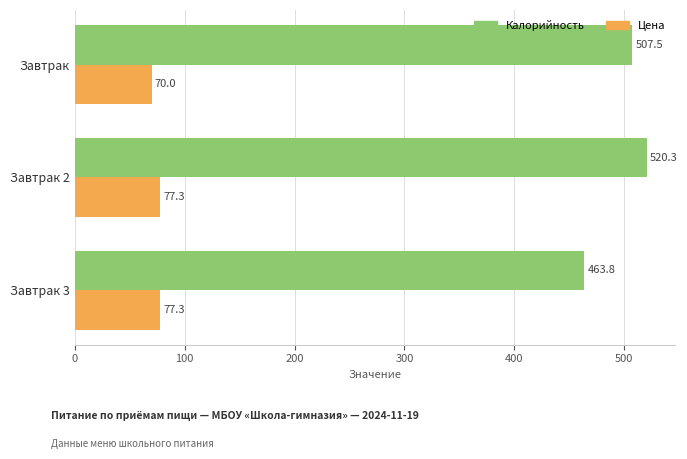

Rank the series by their maximum value, from lowest to highest.

Цена, Калорийность